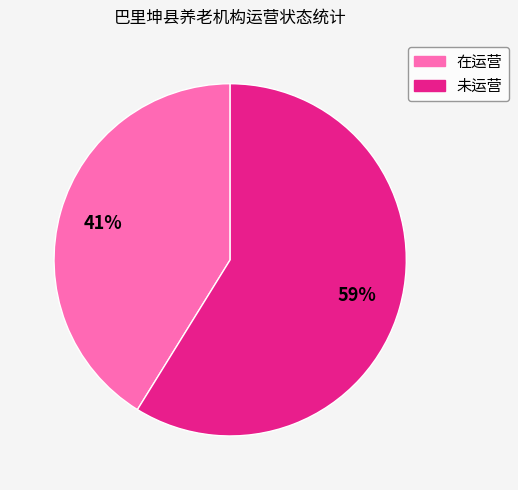

Which category accounts for the majority?

未运营